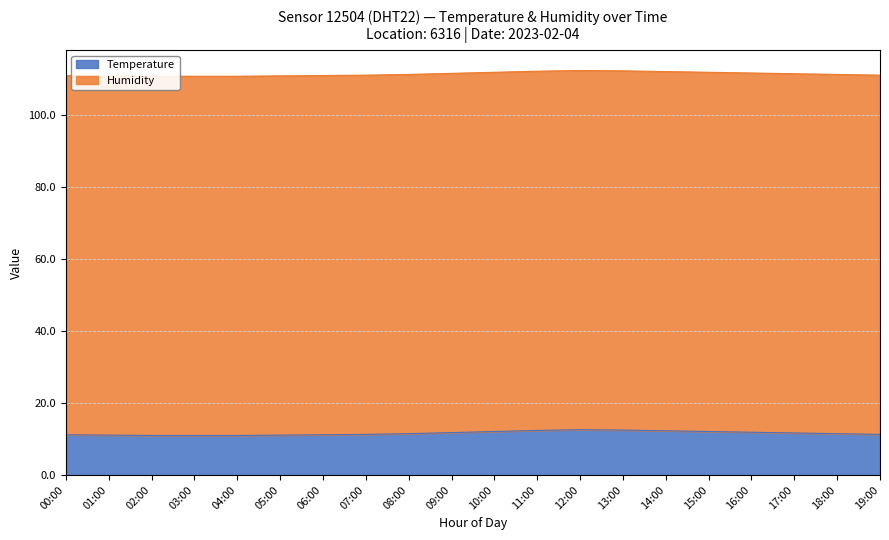

What is the label of the 18th point from the left?

17:00